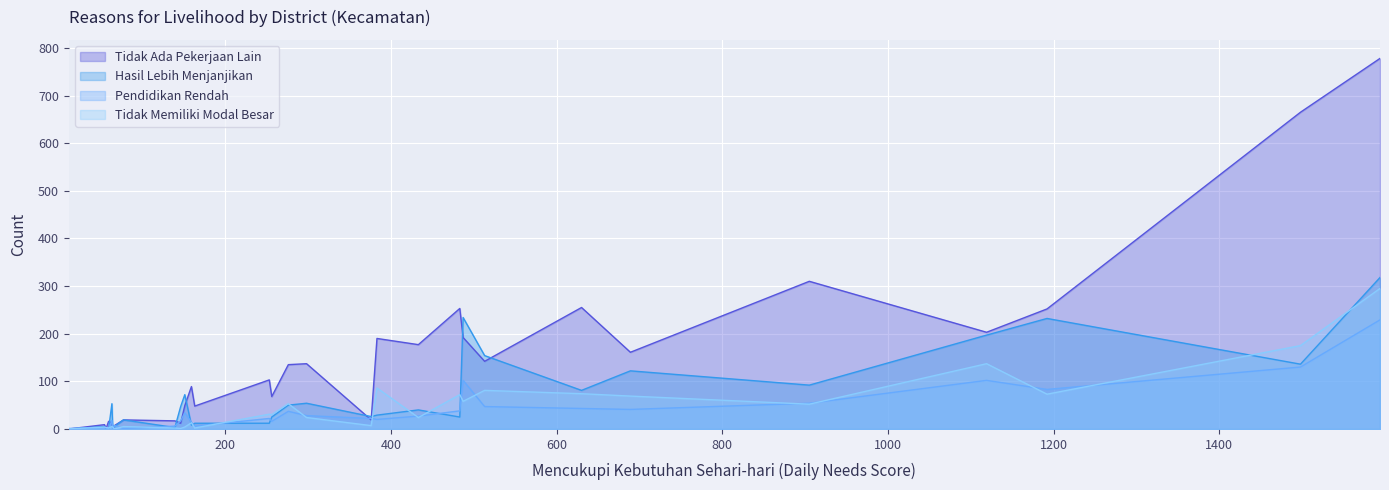

True or false: Pendidikan Rendah and Tidak Memiliki Modal Besar intersect in this chart.

True